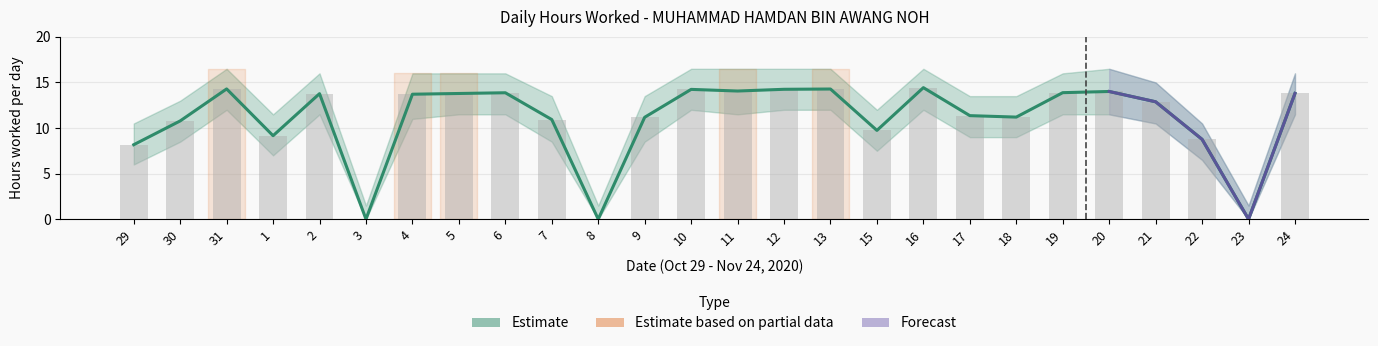

What is the label of the 21st bar from the left?

19